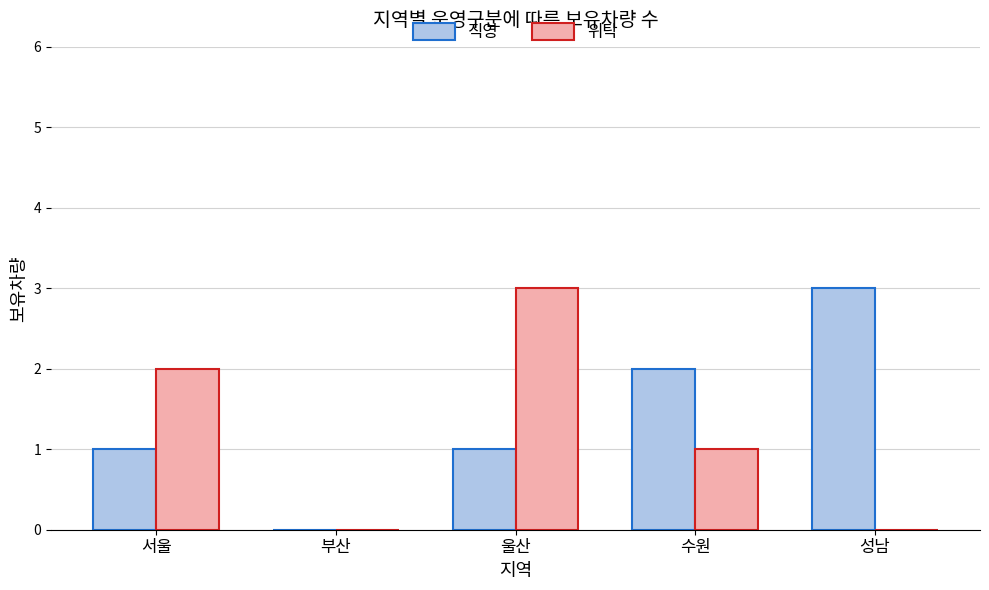

Reading left to right, extract all data points from this chart.

직영: 서울=1	부산=0	울산=1	수원=2	성남=3
위탁: 서울=2	부산=0	울산=3	수원=1	성남=0